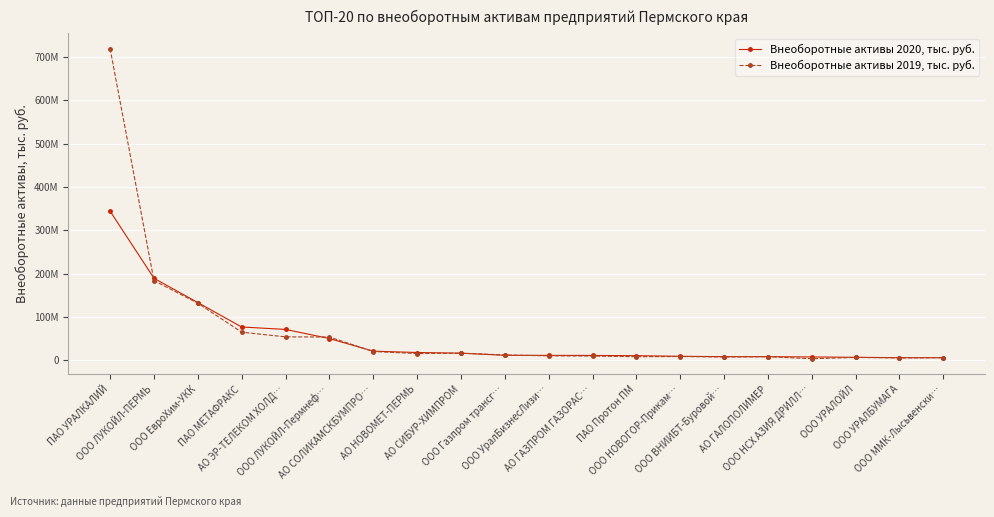

Rank the categories by Внеоборотные активы 2020, тыс. руб. value from highest to lowest.

ПАО УРАЛКАЛИЙ, ООО ЛУКОЙЛ-ПЕРМЬ, ООО ЕвроХим-УКК, ПАО МЕТАФРАКС, АО ЭР-ТЕЛЕКОМ ХОЛД…, ООО ЛУКОЙЛ-Пермнеф…, АО СОЛИКАМСКБУМПРО…, АО НОВОМЕТ-ПЕРМЬ, АО СИБУР-ХИМПРОМ, ООО Газпром трансг…, ООО УралБизнесЛизи…, АО ГАЗПРОМ ГАЗОРАС…, ПАО Протон ПМ, ООО НОВОГОР-Прикам…, ООО ВНИИБТ-Буровой…, АО ГАЛОПОЛИМЕР, ООО НСХ АЗИЯ ДРИЛЛ…, ООО УРАЛОЙЛ, ООО УРАЛБУМАГА, ООО ММК-Лысьвенски…